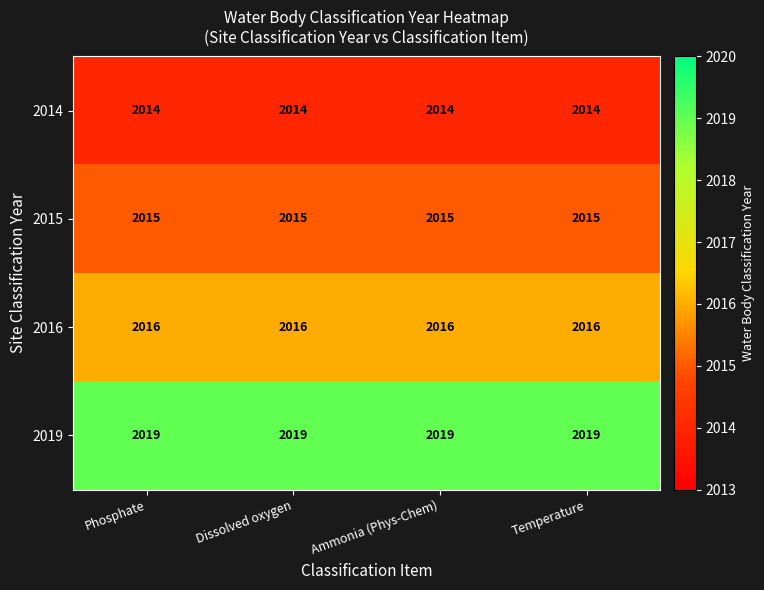

At how many categories does at least one series exceed 2015?

4